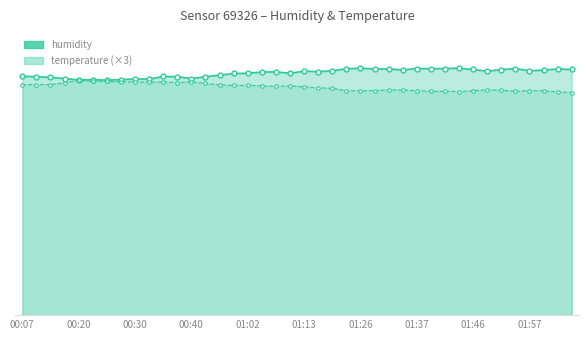

The humidity series shows 31.5 at 00:40. True or false?

False